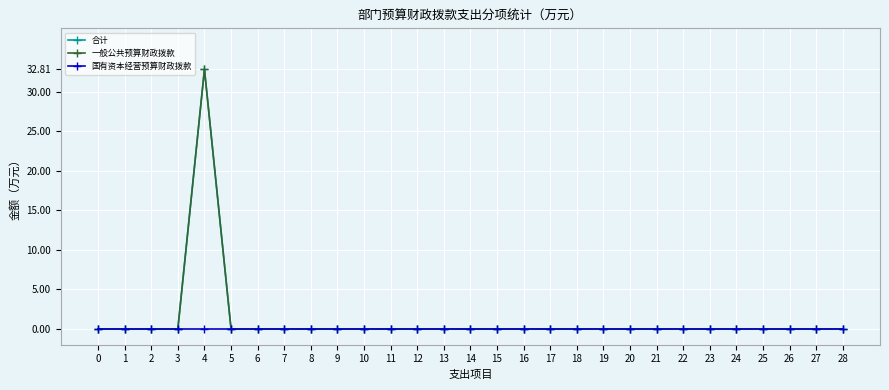

Does the chart have visible grid lines?

Yes